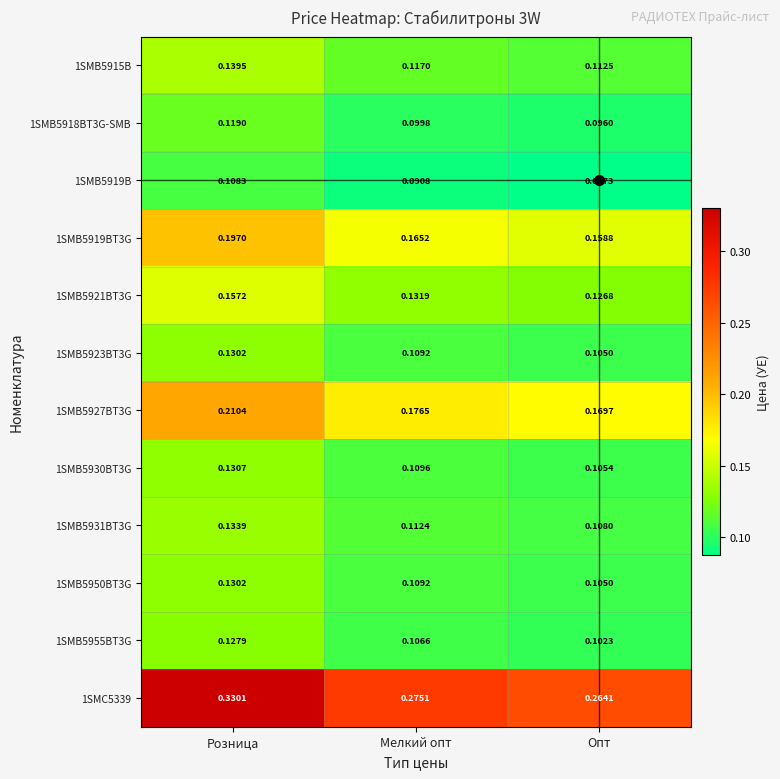

Is the value of 1SMB5919B at Мелкий опт greater than the value of 1SMB5923BT3G at Розница?

No